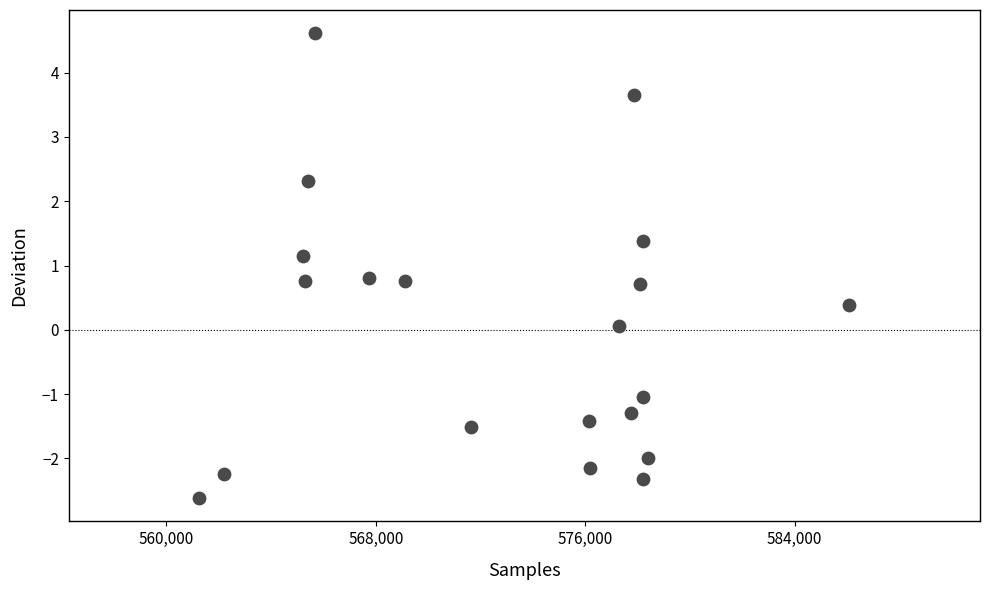

What is the range of Y values (max minus min)?

7.2